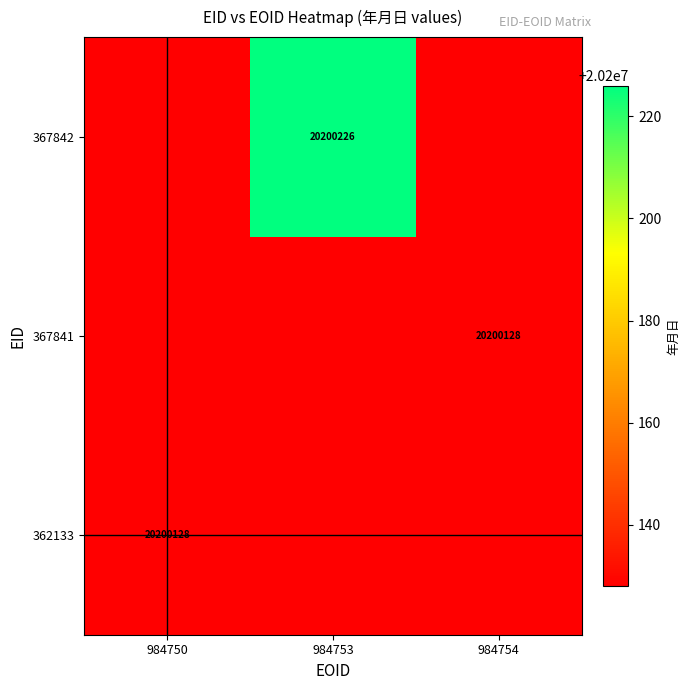

The value of 367841 at 984754 is 5076660. True or false?

False